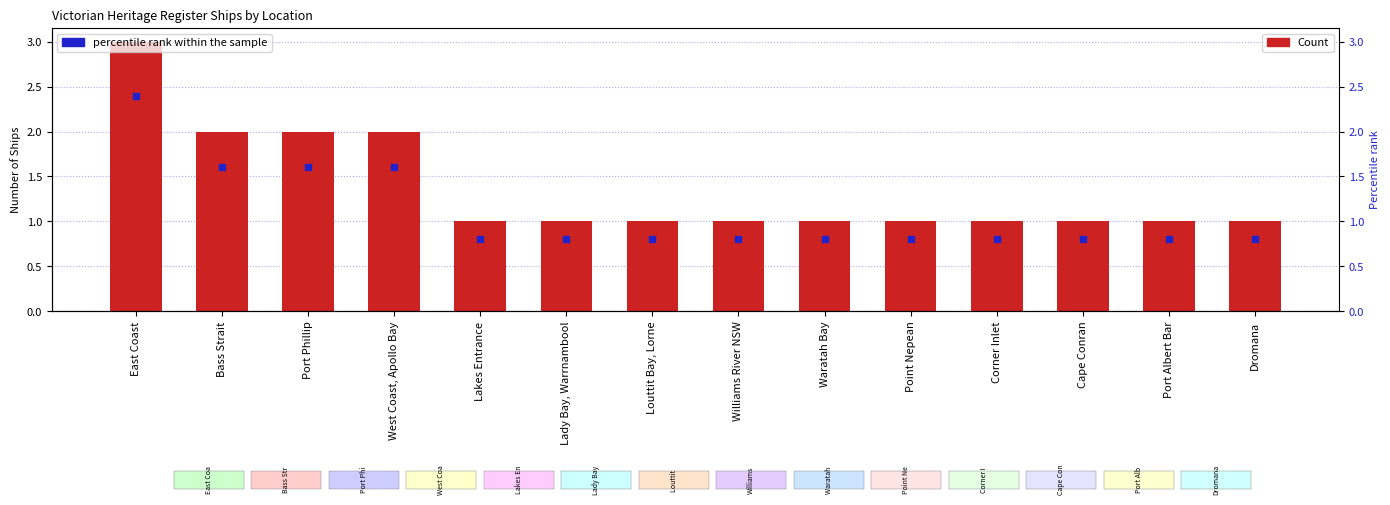

At how many categories does at least one series exceed 2?

1